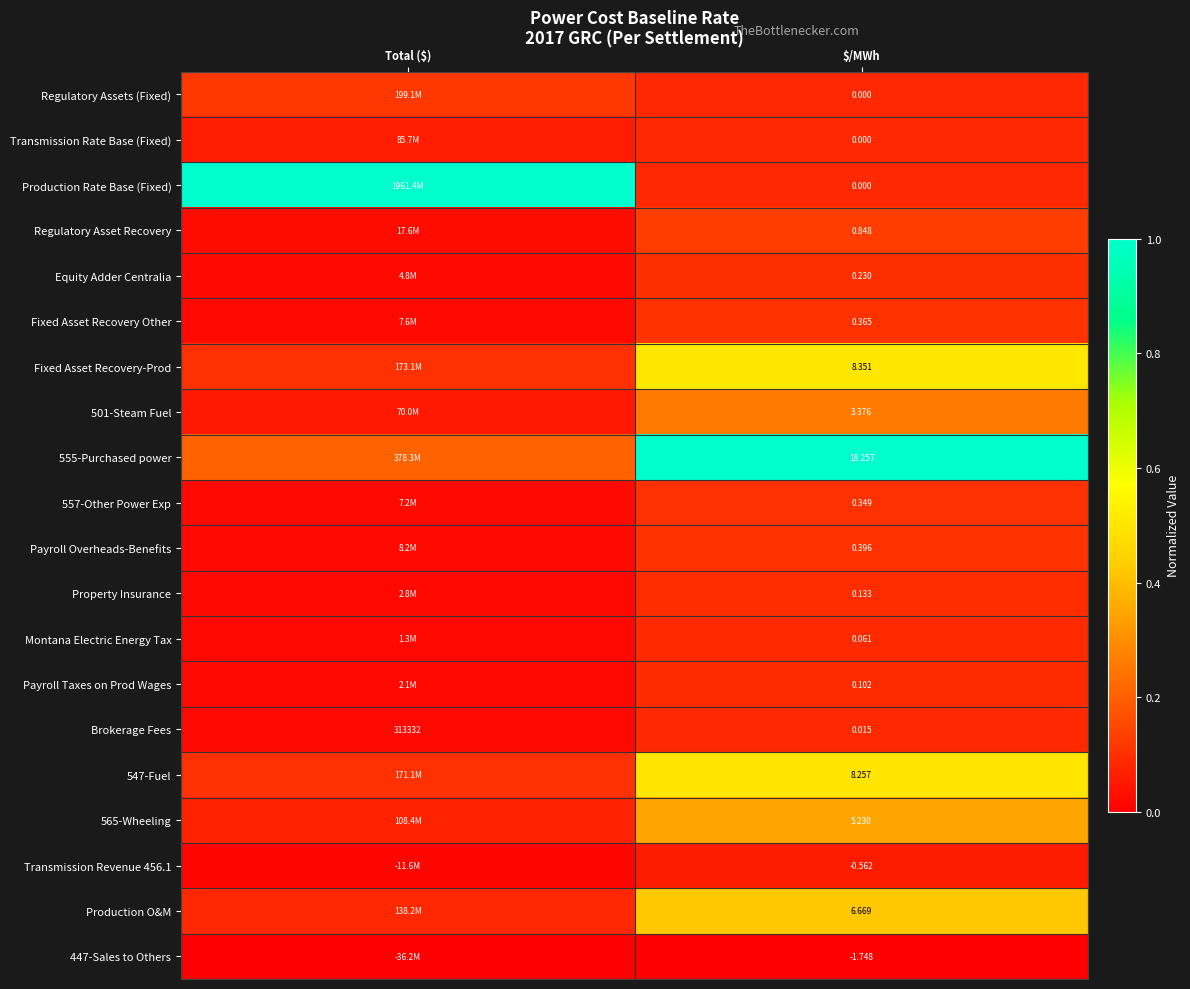

The value of Production Rate Base (Fixed) at Total ($) is 1.5. True or false?

False